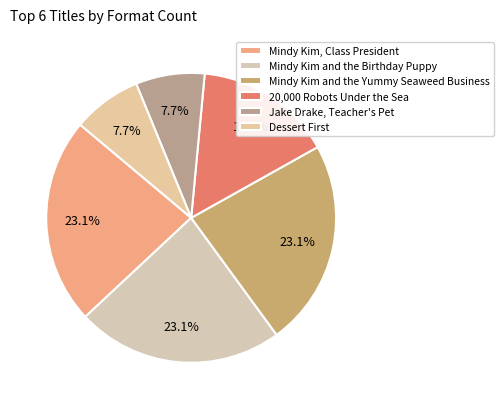

Count the number of slices in the pie.

6